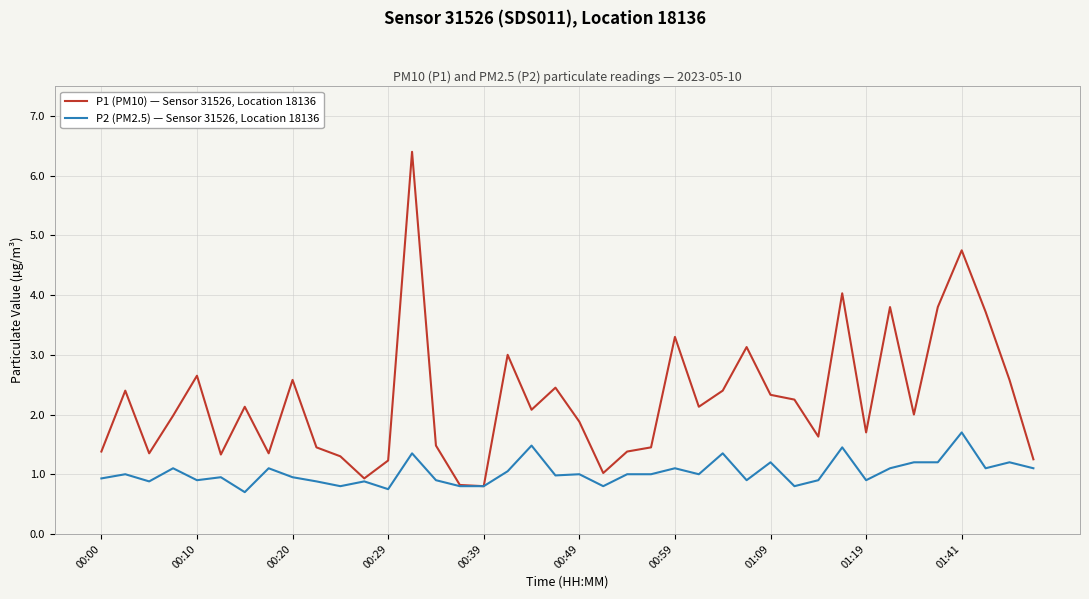

Rank the series by their average value, from lowest to highest.

P2 (PM2.5) — Sensor 31526, Location 18136, P1 (PM10) — Sensor 31526, Location 18136